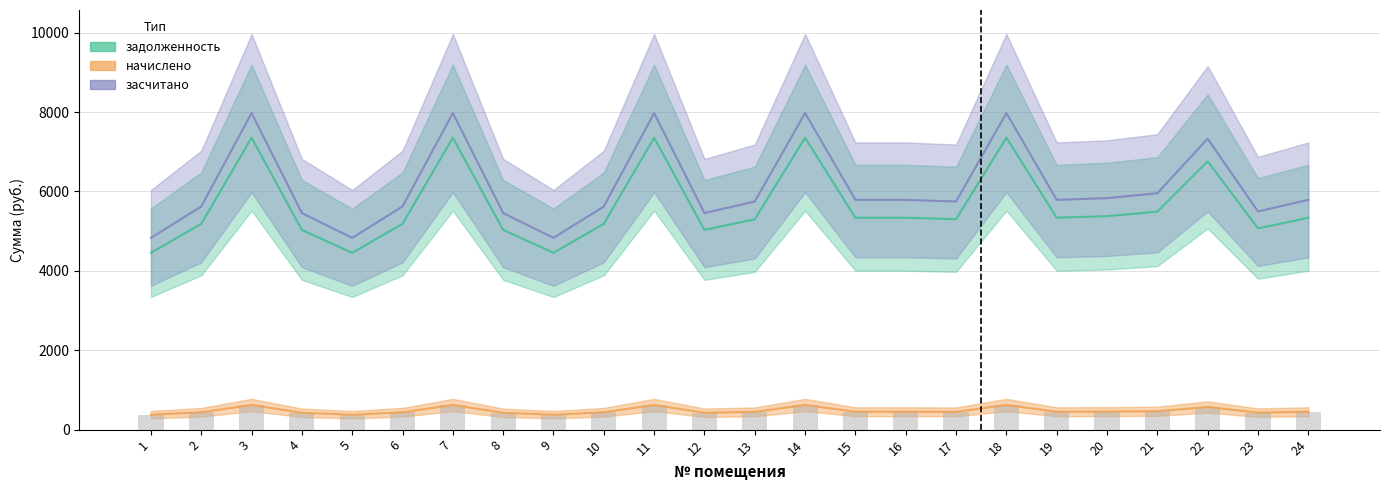

Are the bars grouped side by side (vs. stacked)?

Yes